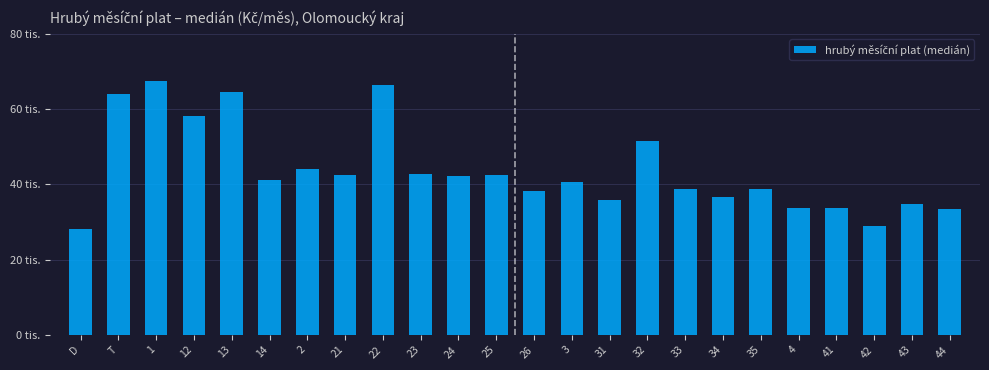

Are the bars horizontal?

No